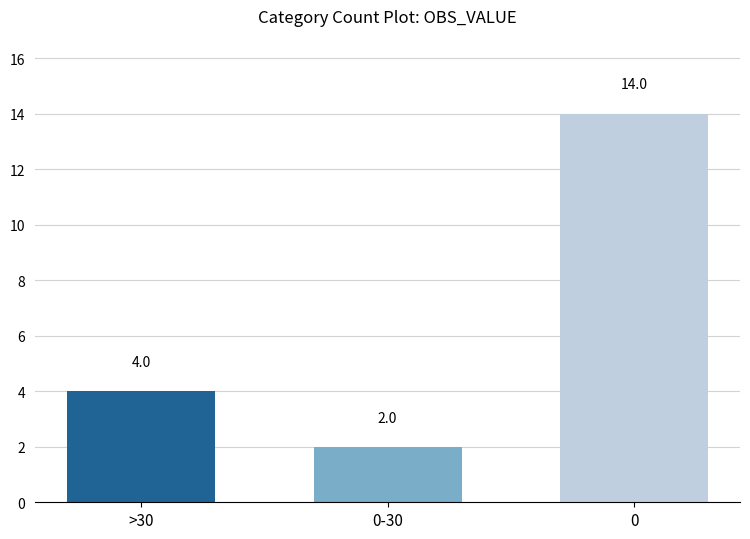

How many categories are shown in the chart?

3